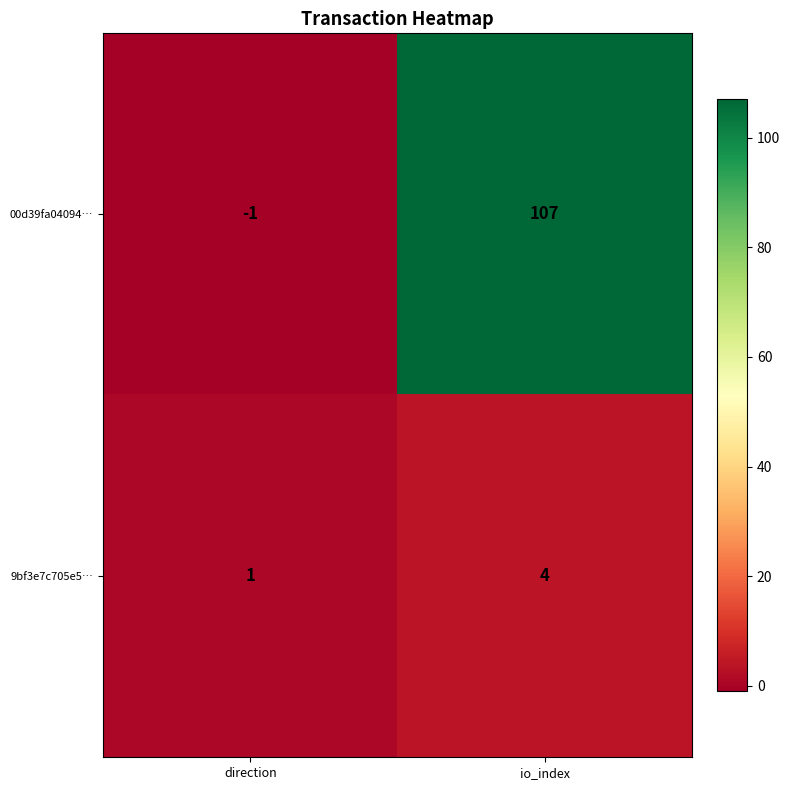

What is the sum of the 00d39fa04094… values at direction and io_index?

106